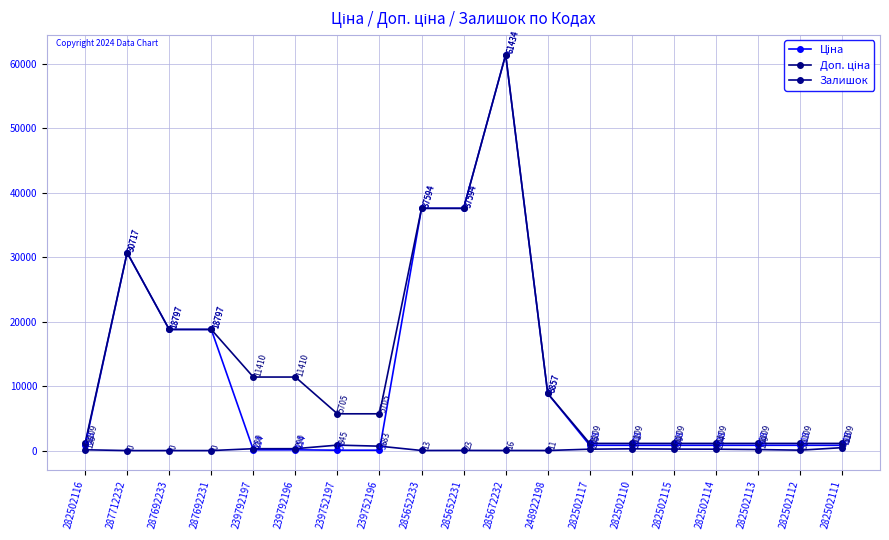

What is the difference between the maximum and minimum values in the Залишок series?

845.0